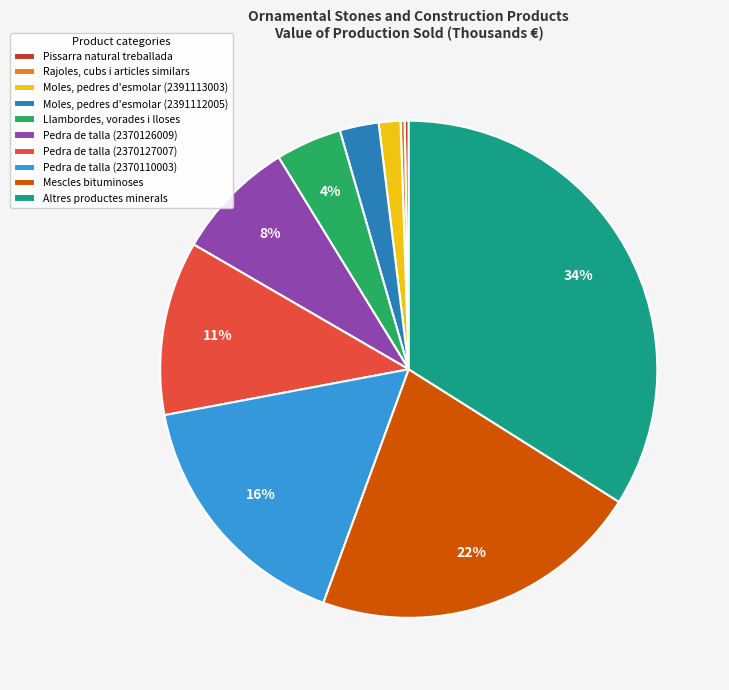

What is the largest slice in the pie chart?

Altres productes minerals